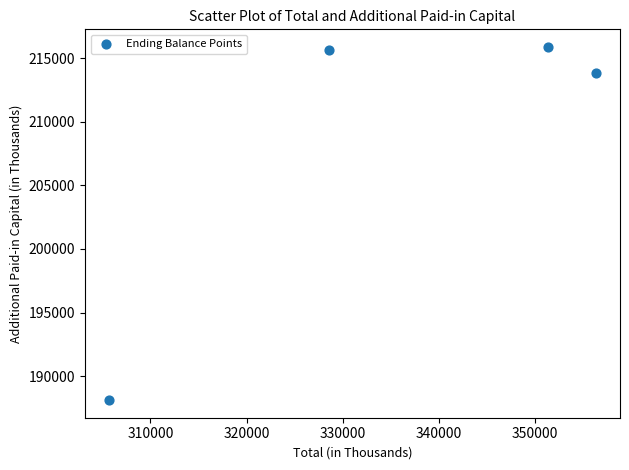

What Y value in the scatter plot is closest to 201995?

213829